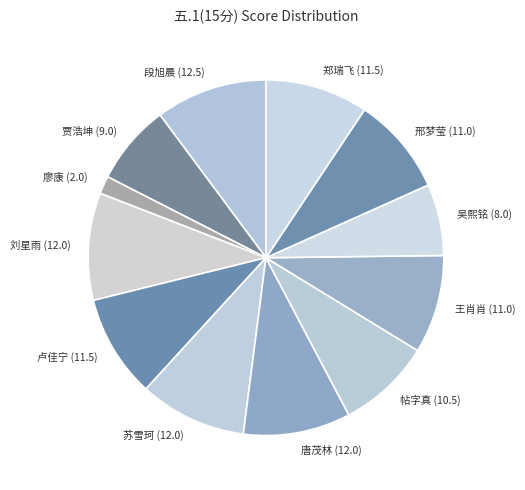

Do 贾浩坤 and 刘星雨 together represent more than half of the pie?

No